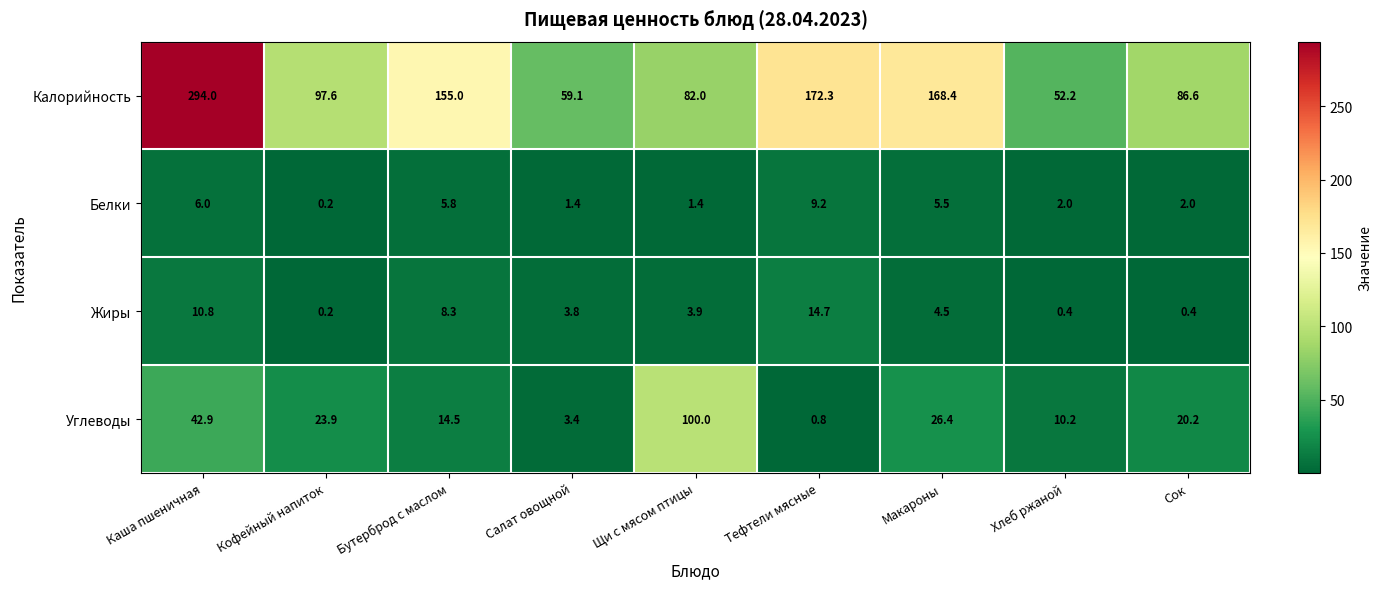

List the series in order of their peak value, highest first.

Калорийность, Углеводы, Жиры, Белки